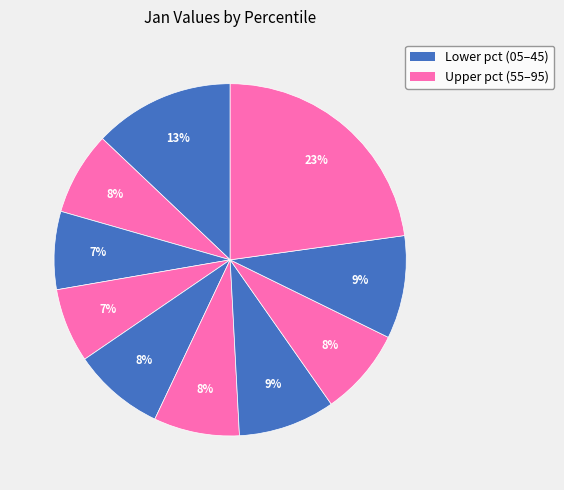

To the nearest percent, what is the difference between the largest and smallest slice percentages?

16%